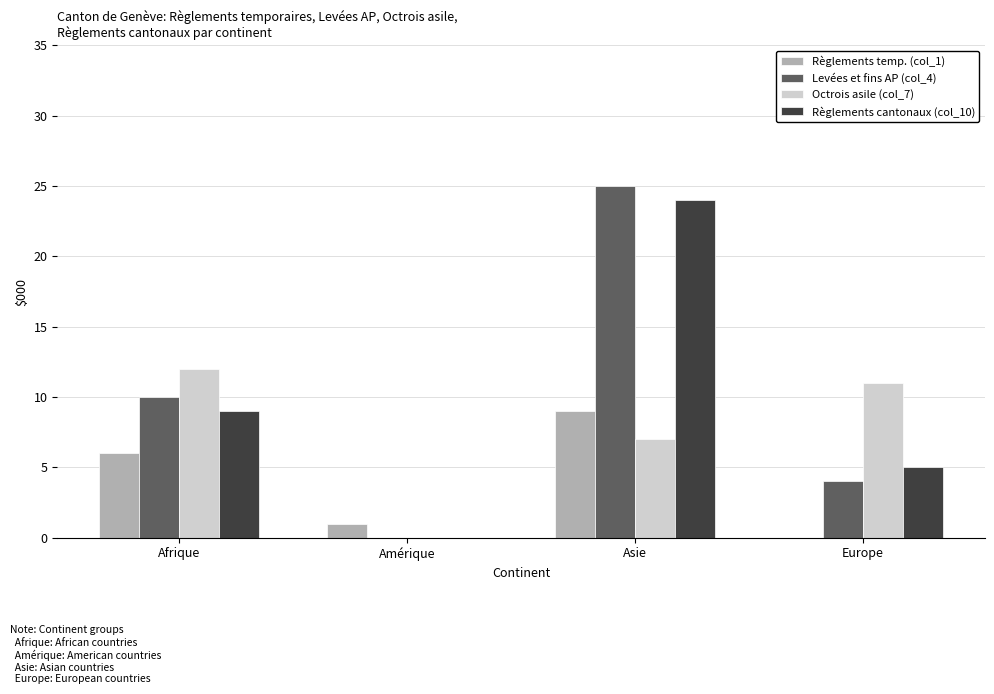

What value does the Règlements temp. (col_1) series have at Asie?

9